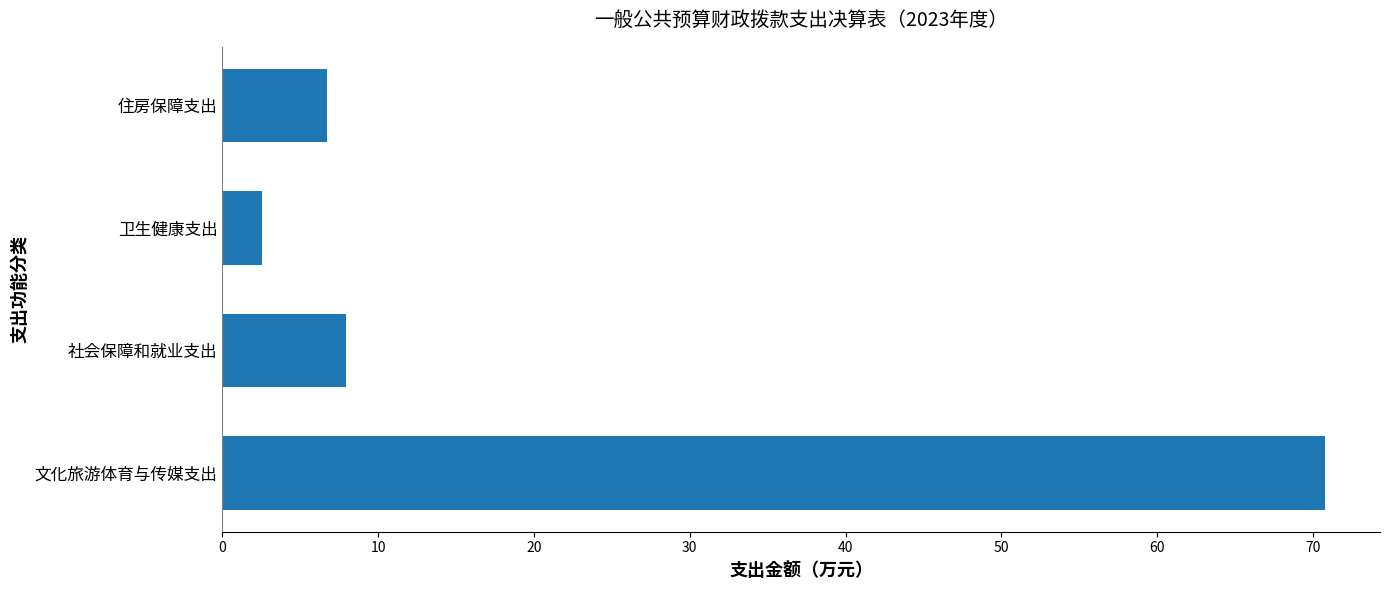

What is the approximate value at 卫生健康支出?

2.5